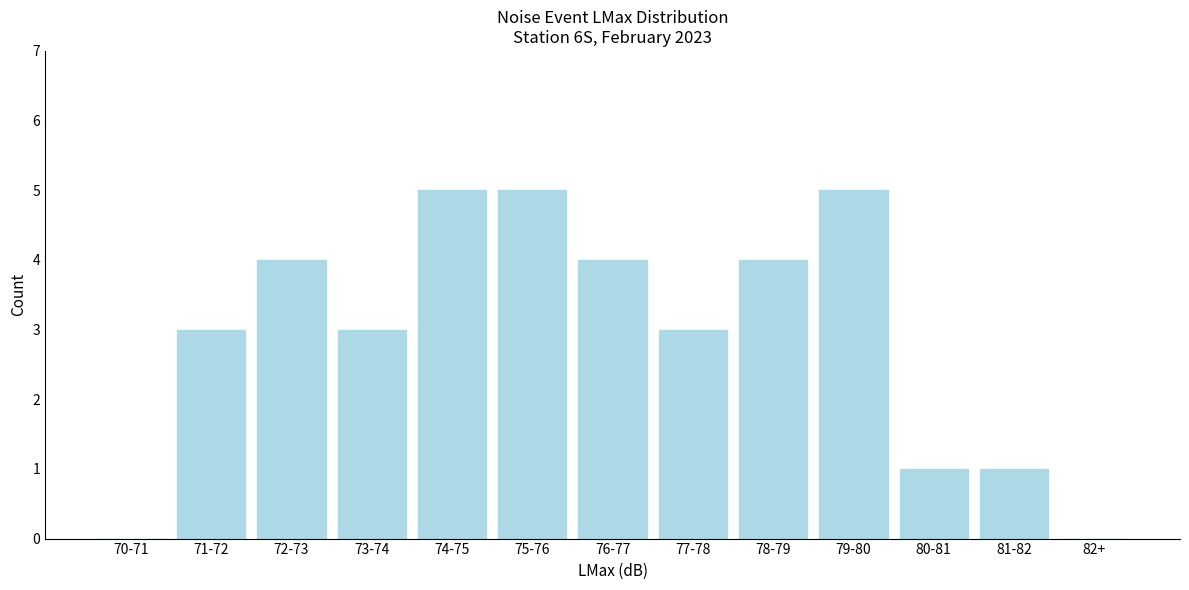

Reading left to right, extract all data points from this chart.

70-71=0	71-72=3	72-73=4	73-74=3	74-75=5	75-76=5	76-77=4	77-78=3	78-79=4	79-80=5	80-81=1	81-82=1	82+=0